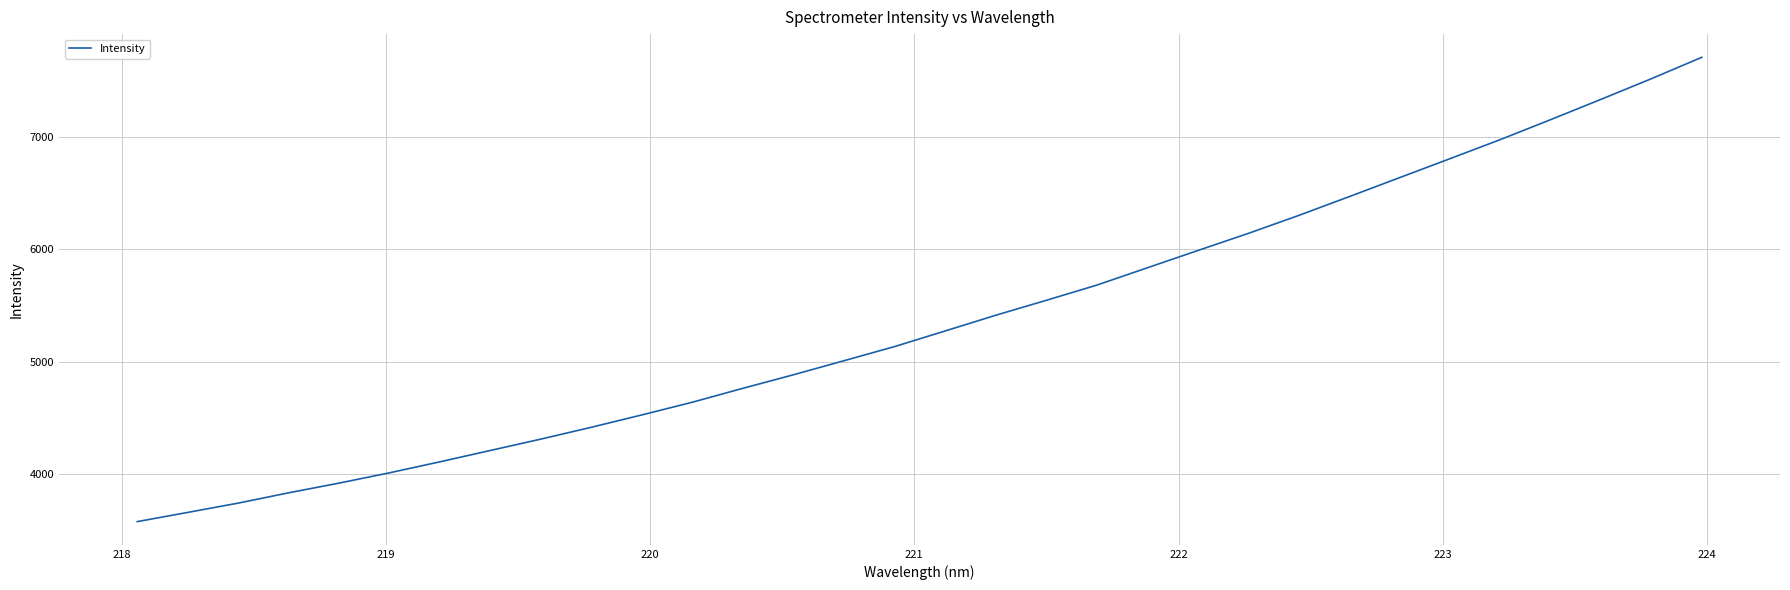

What is the greatest value displayed?

7708.4